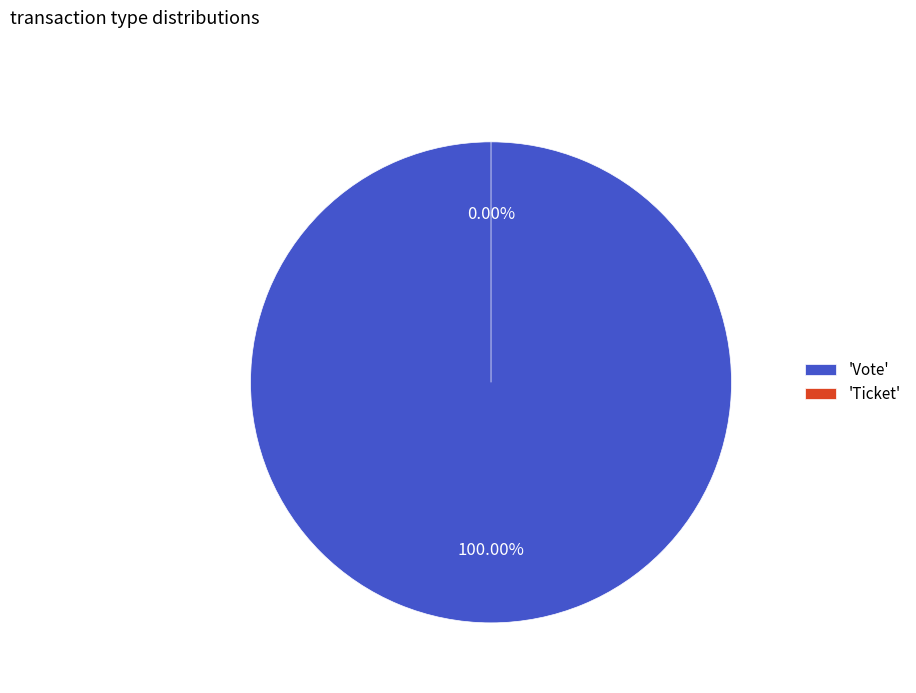

Is it true that Vote is 100% of the pie?

True